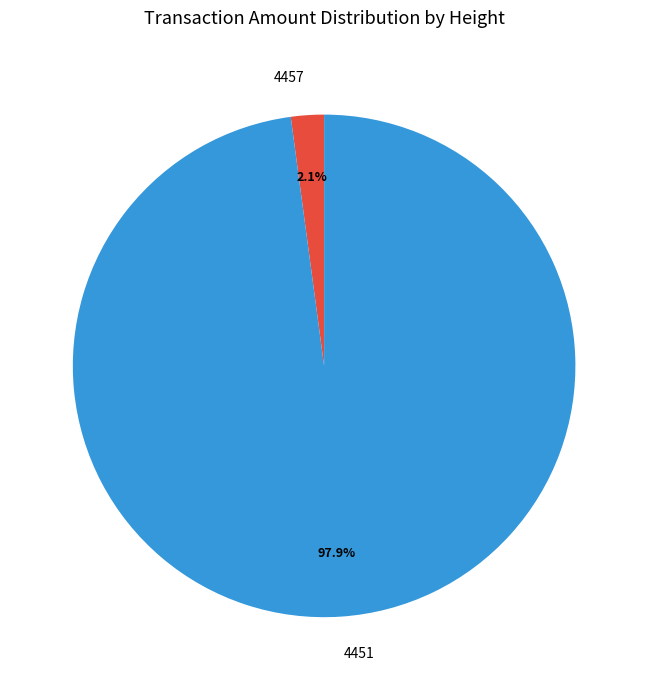

Which slice is the largest?

4451